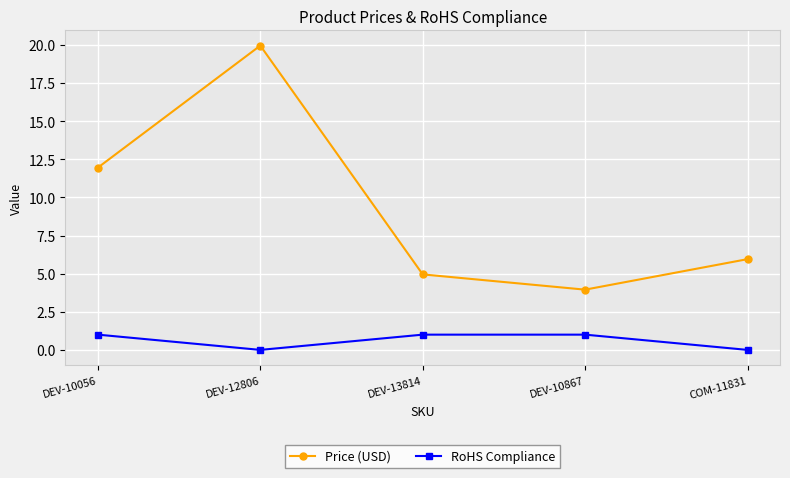

Where is Price (USD) nearest to the value 11?

DEV-10056